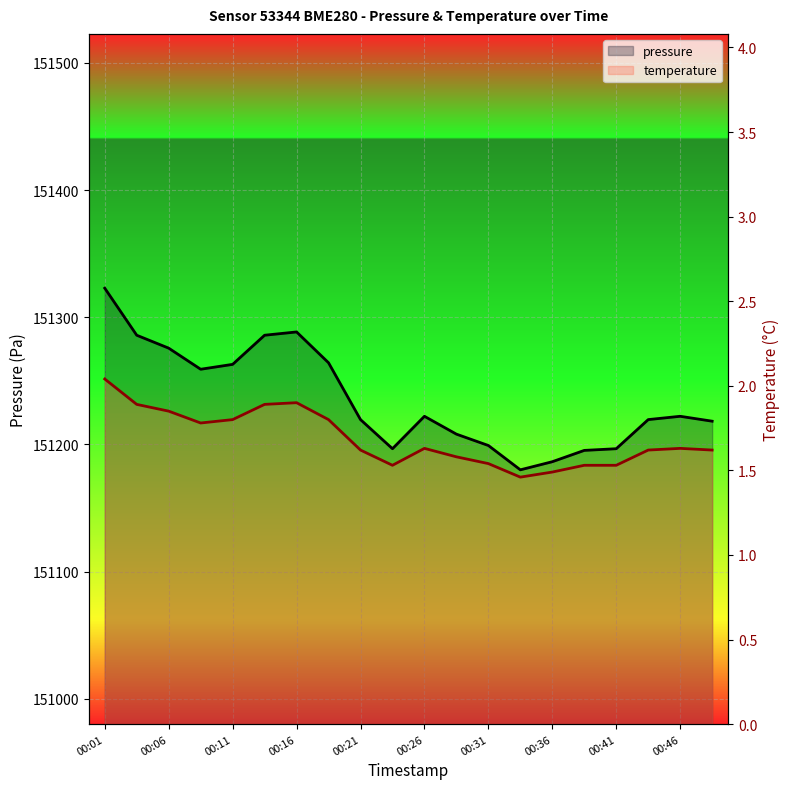

True or false: temperature and pressure intersect in this chart.

False